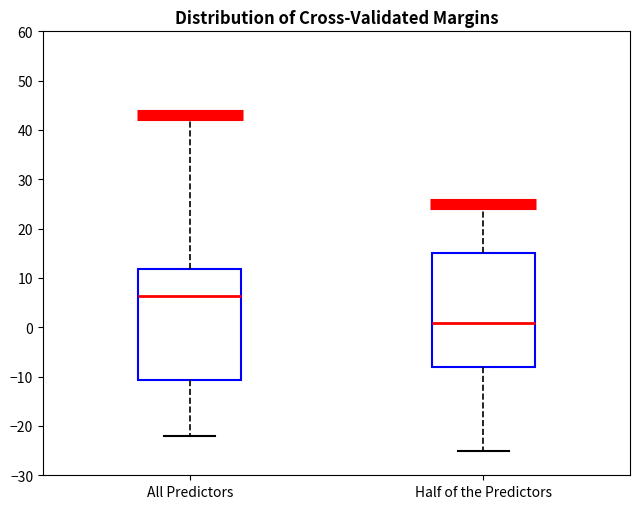

Where does the upper whisker of the box for All Predictors end on the y-axis? The values are not printed on the chart, so give them approximately, as read against the axis.

43